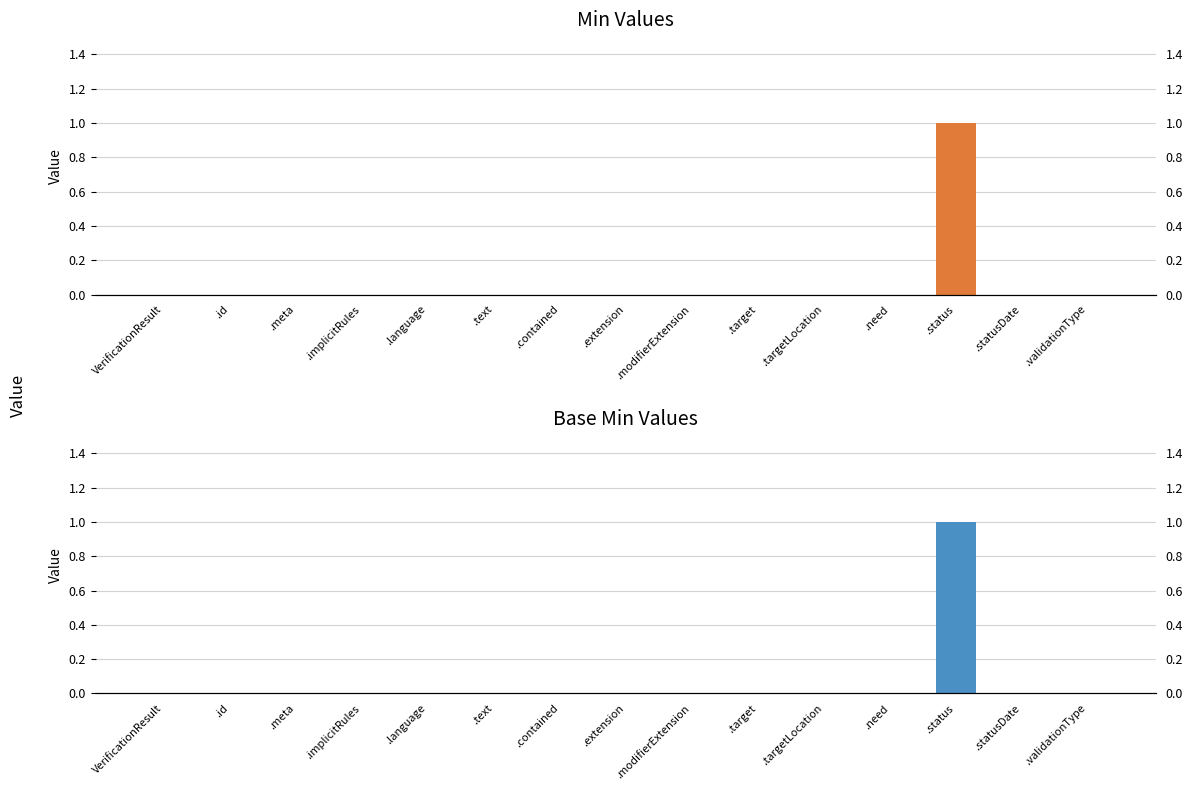

List the labels in order of Min value, smallest first.

VerificationResult, .id, .meta, .implicitRules, .language, .text, .contained, .extension, .modifierExtension, .target, .targetLocation, .need, .statusDate, .validationType, .status